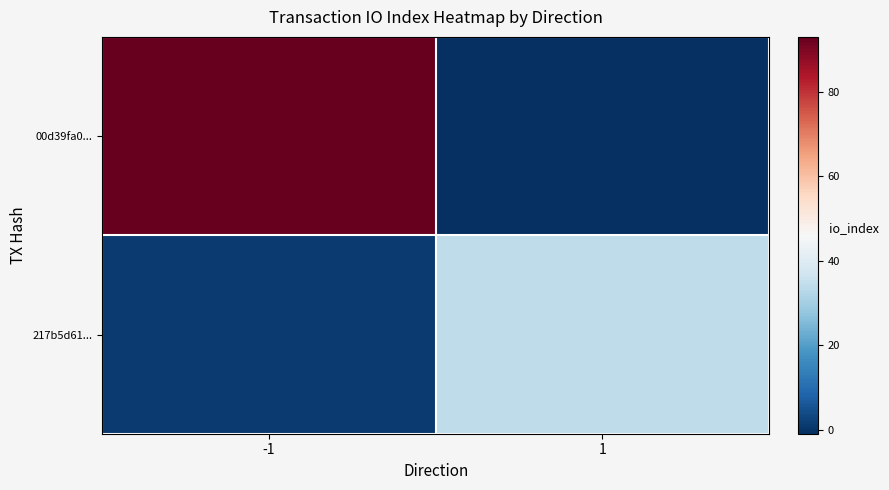

Which category has the lowest value across all series?

1